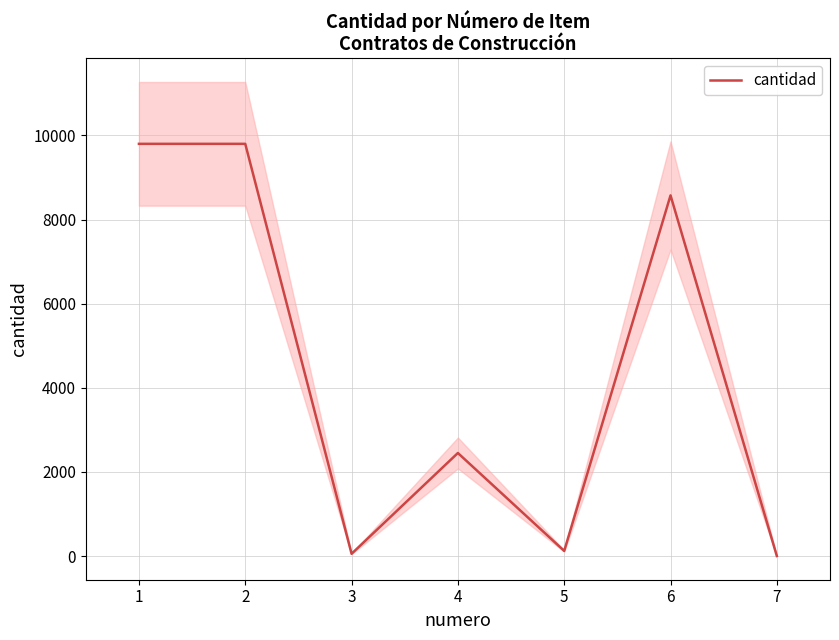

What is the greatest value displayed?

9800.0